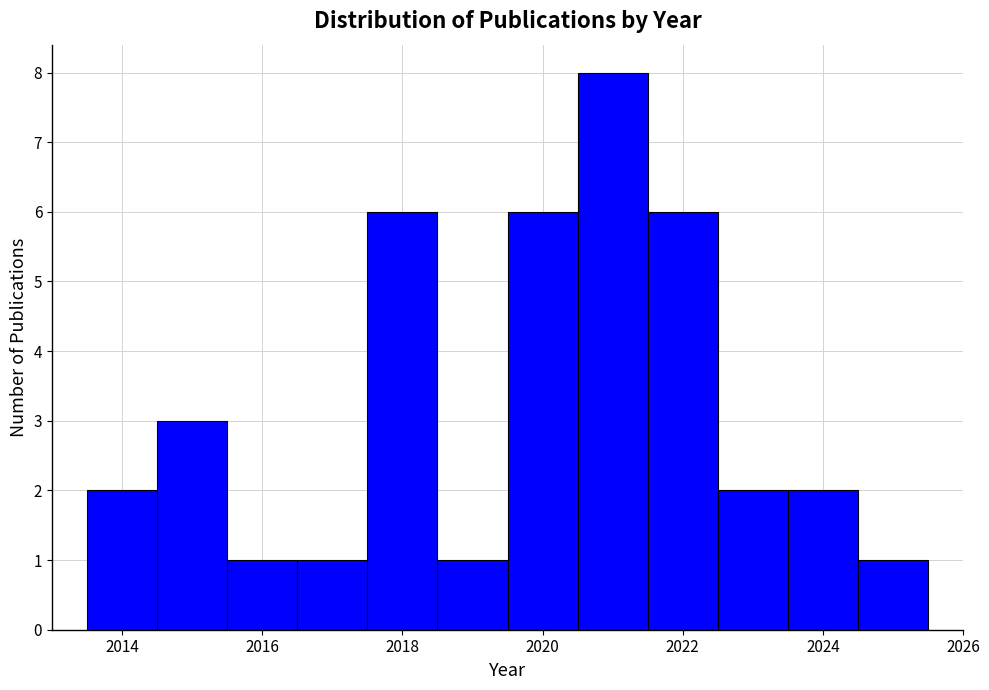

Reading left to right, transcribe this chart: for each bar, give the range it covers on the x-axis and its height. Neither the bar edges nor the heights are printed on the chart, so give them approximately, as read against the axes.

2013.5 to 2014.5: 2
2014.5 to 2015.5: 3
2015.5 to 2016.5: 1
2016.5 to 2017.5: 1
2017.5 to 2018.5: 6
2018.5 to 2019.5: 1
2019.5 to 2020.5: 6
2020.5 to 2021.5: 8
2021.5 to 2022.5: 6
2022.5 to 2023.5: 2
2023.5 to 2024.5: 2
2024.5 to 2025.5: 1